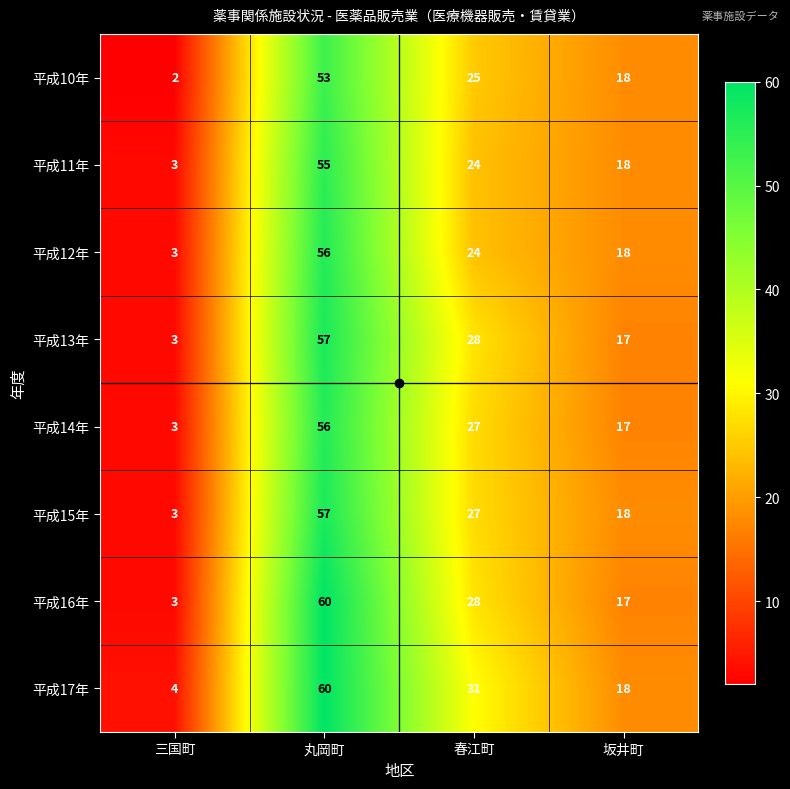

Which series changed the most between 丸岡町 and 坂井町?

平成16年